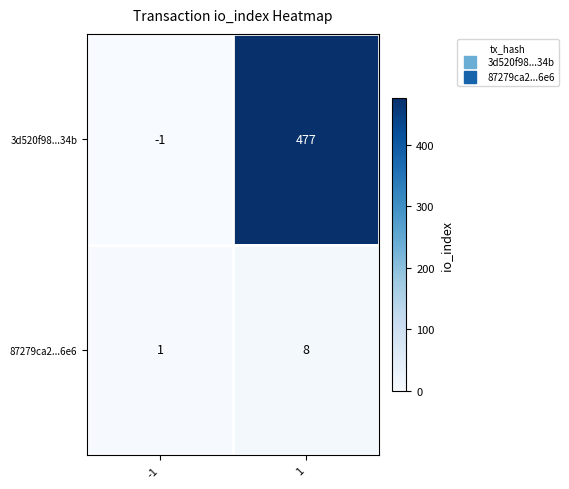

Is the value of 3d520f98...34b at 1 greater than the value of 87279ca2...6e6 at 1?

Yes